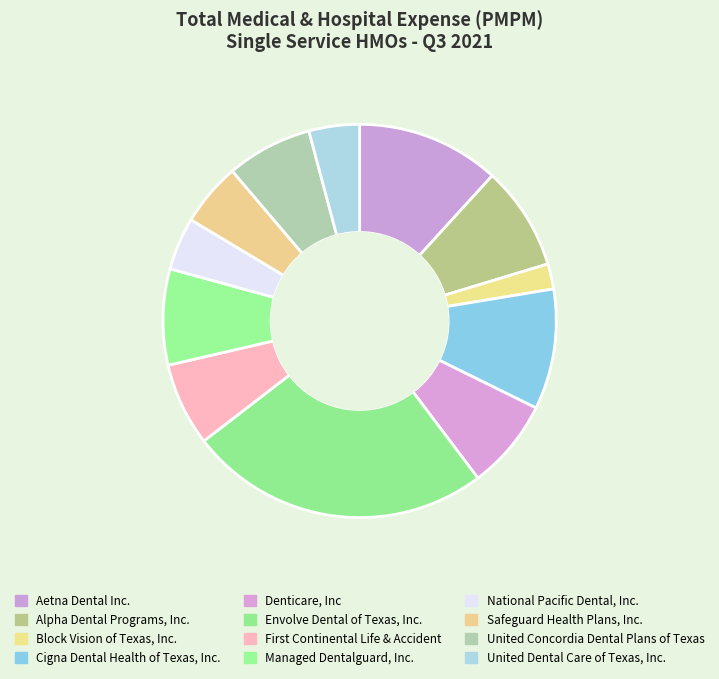

Count the number of slices in the pie.

12